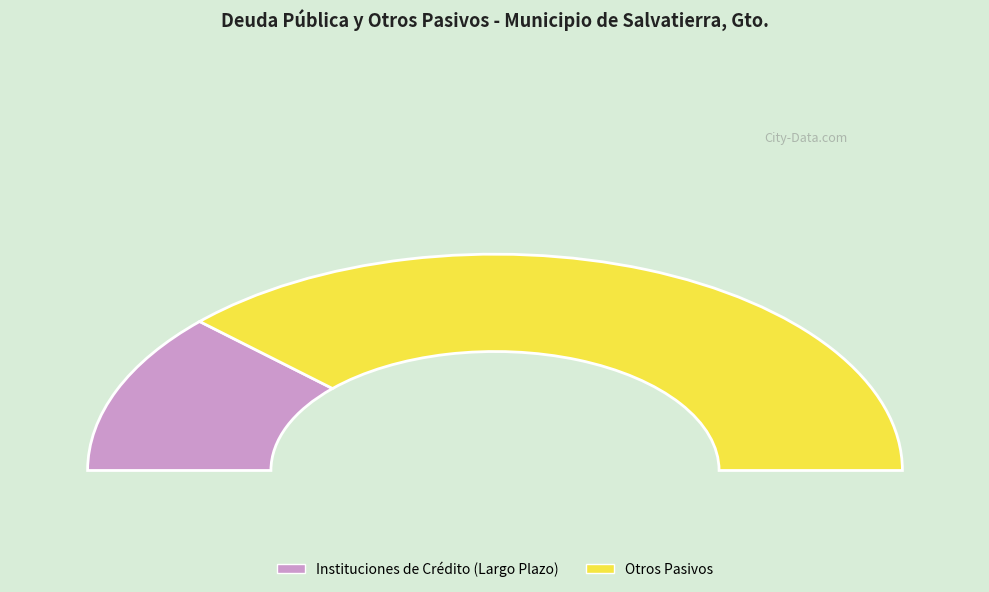

Count the number of slices in the pie.

2